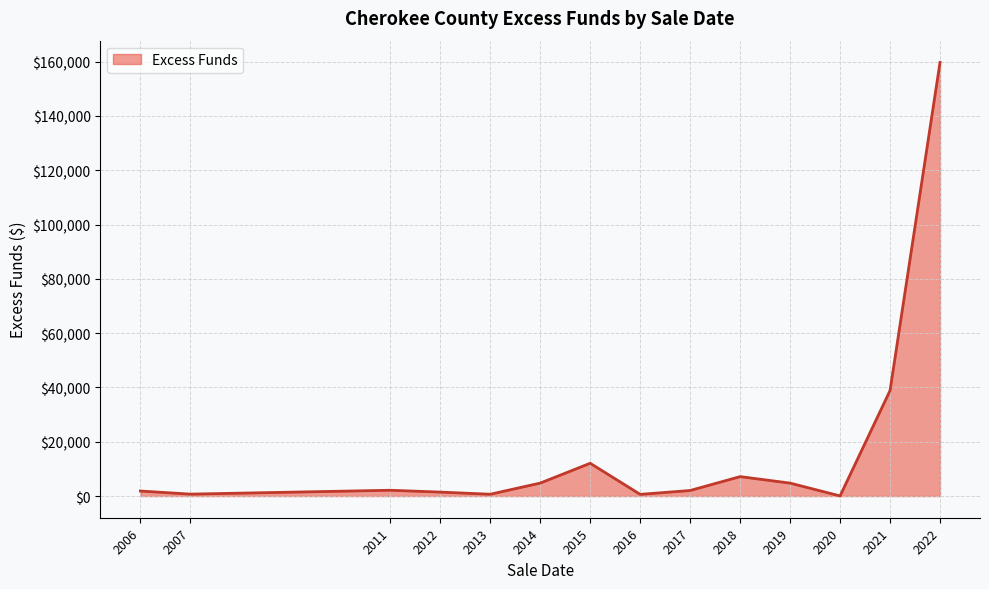

What is the greatest value displayed?

159752.7